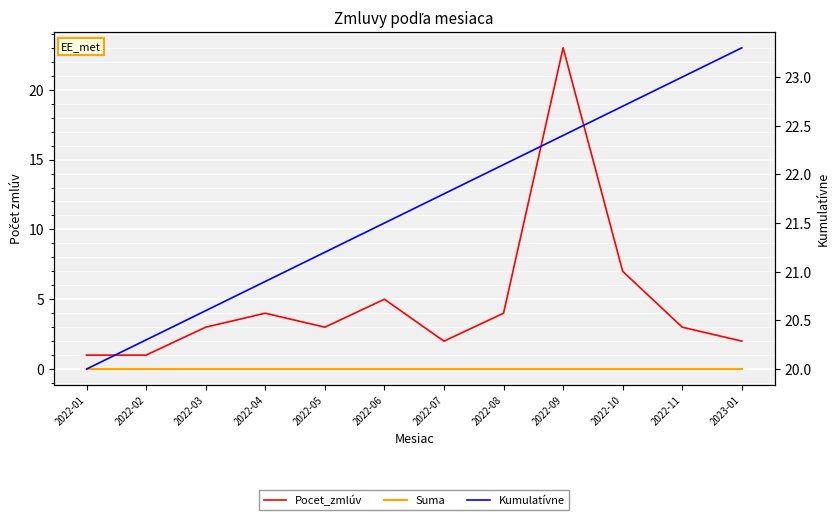

Which series changed the most between 2022-06 and 2022-10?

Pocet_zmlúv